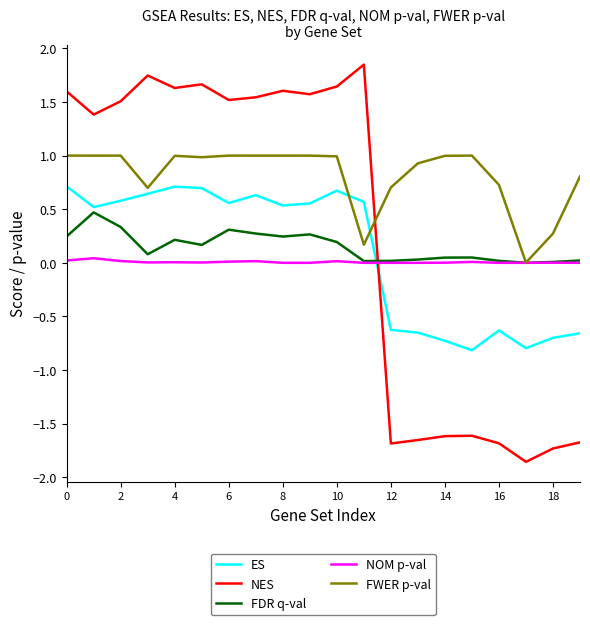

Is this an area chart (filled region under the line)?

No